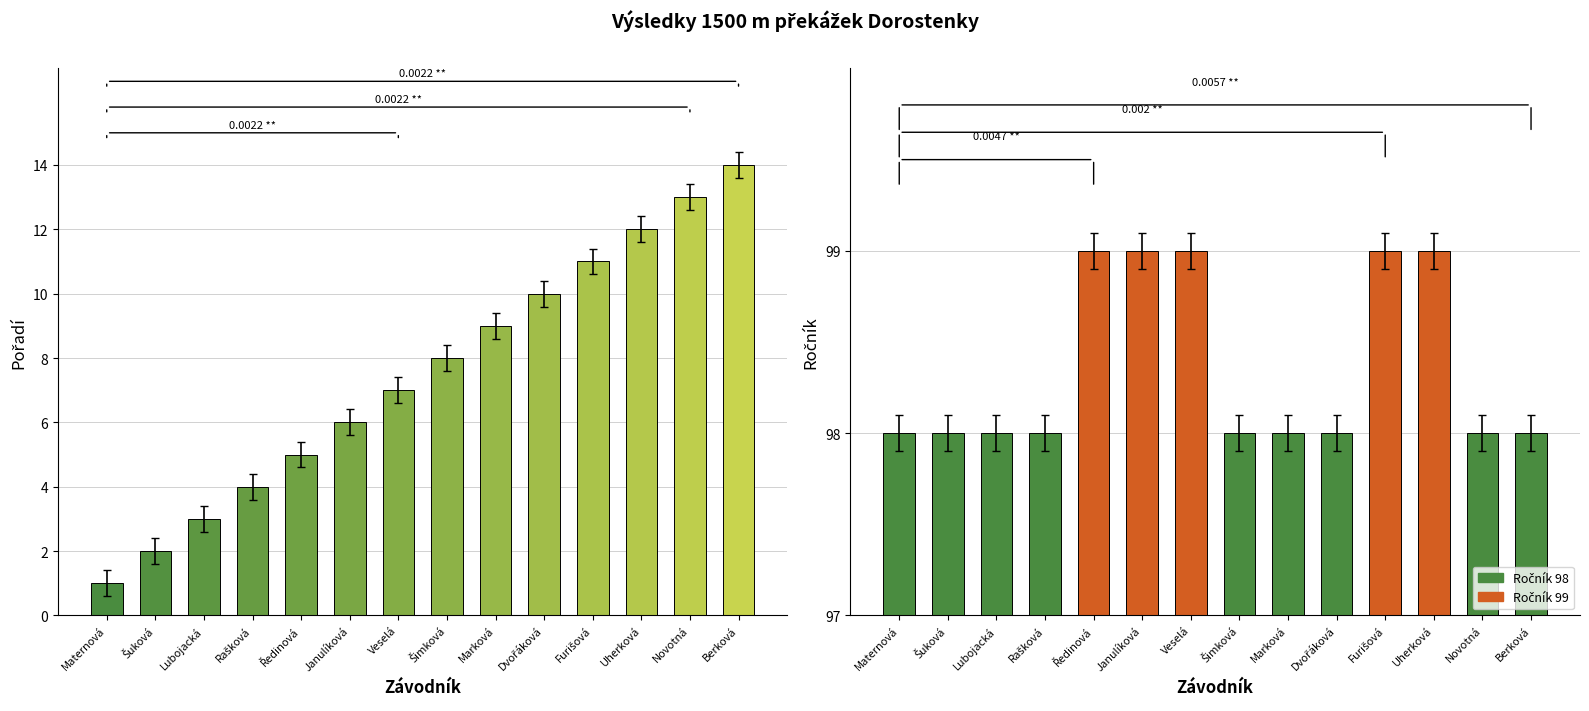

At how many categories does at least one series exceed 45?

14